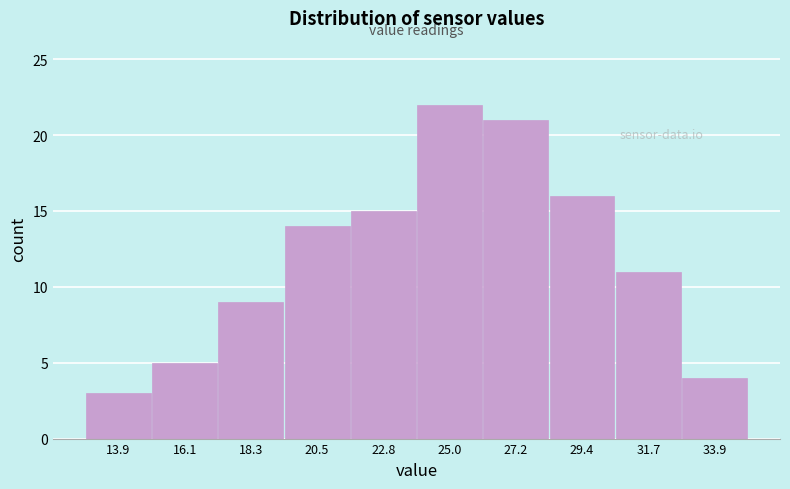

Over which range of the x-axis is the bar tallest?

24.0 to 26.0